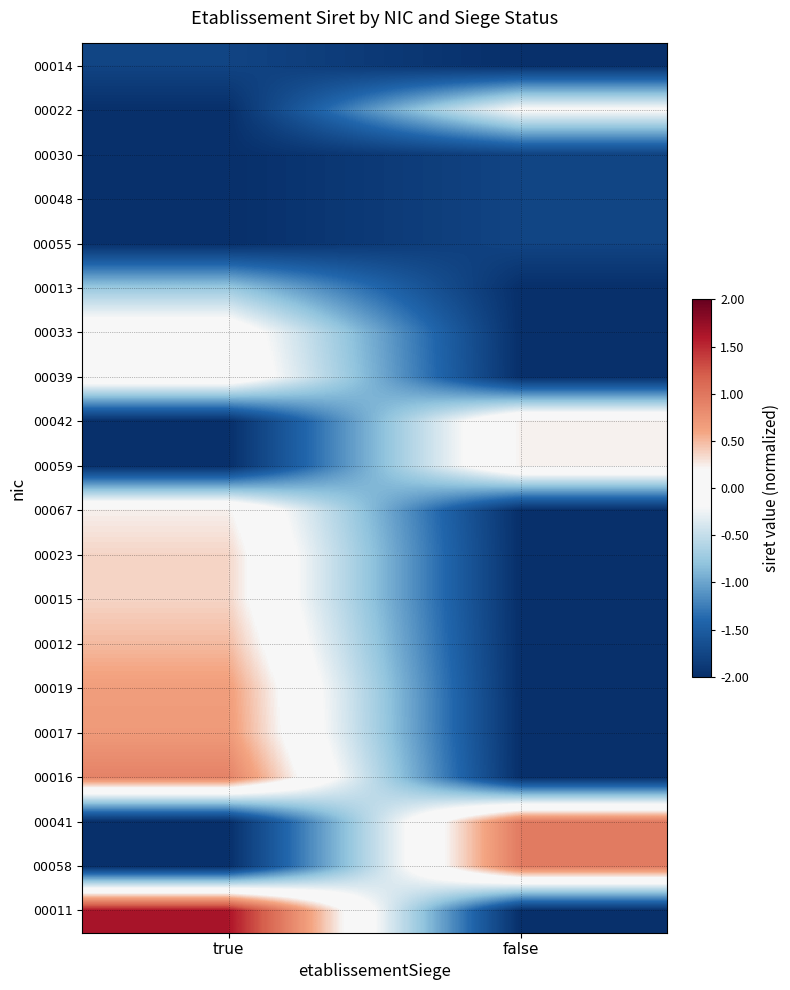

What is the smallest value displayed?

-2.0